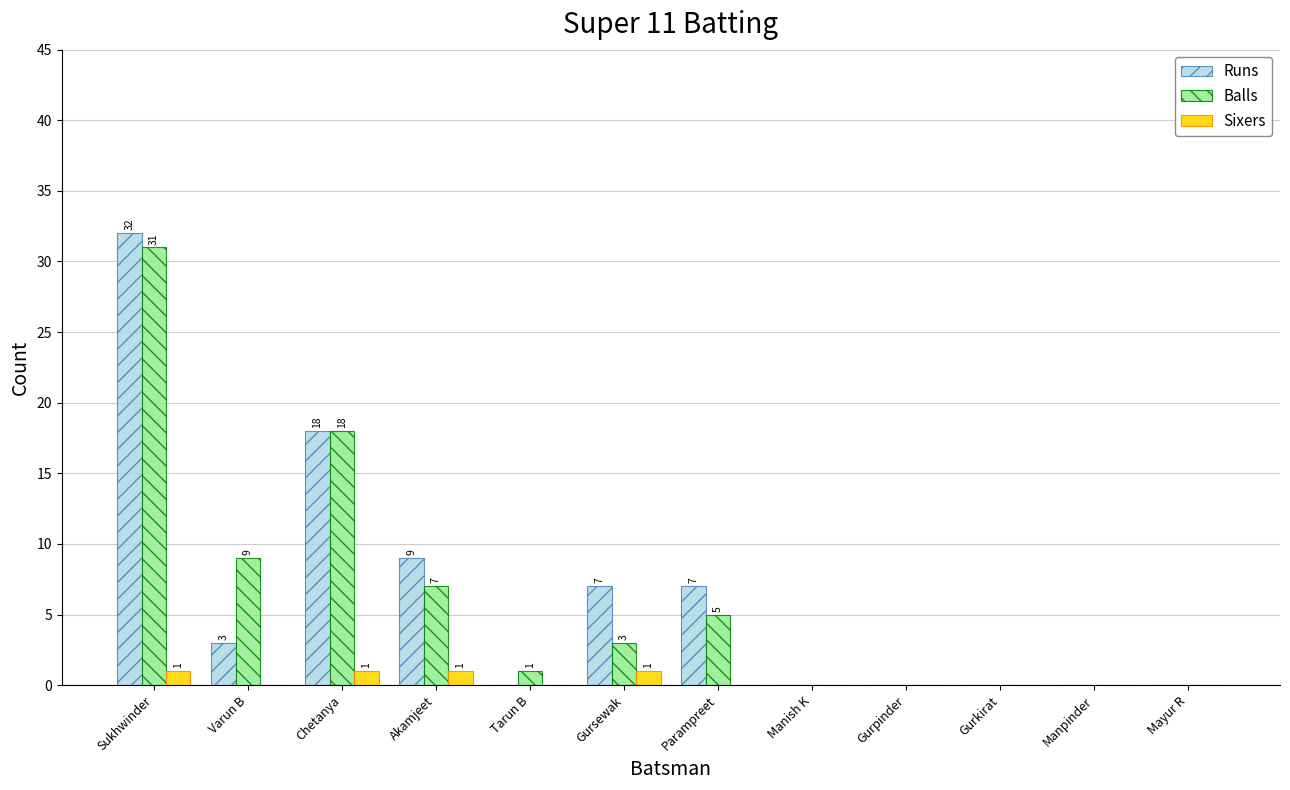

Is it true that Runs equals 43 at Sukhwinder?

False